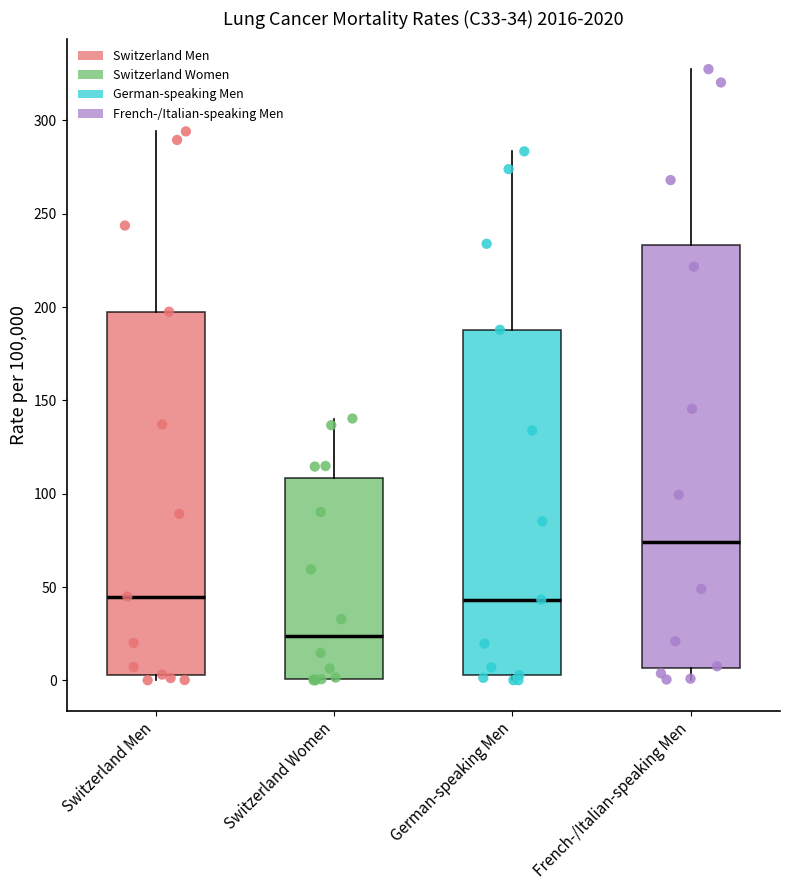

Comparing the boxes themselves (not the whiskers), which one is the tallest?

French-/Italian-speaking Men